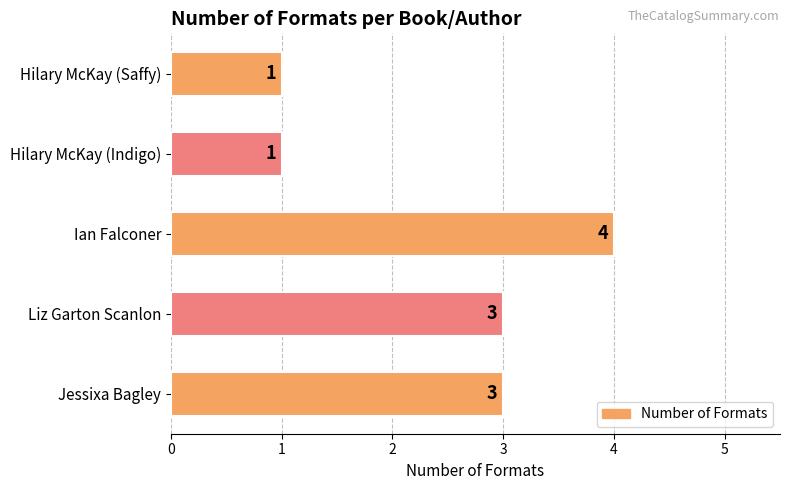

What is the sum of all values?

12